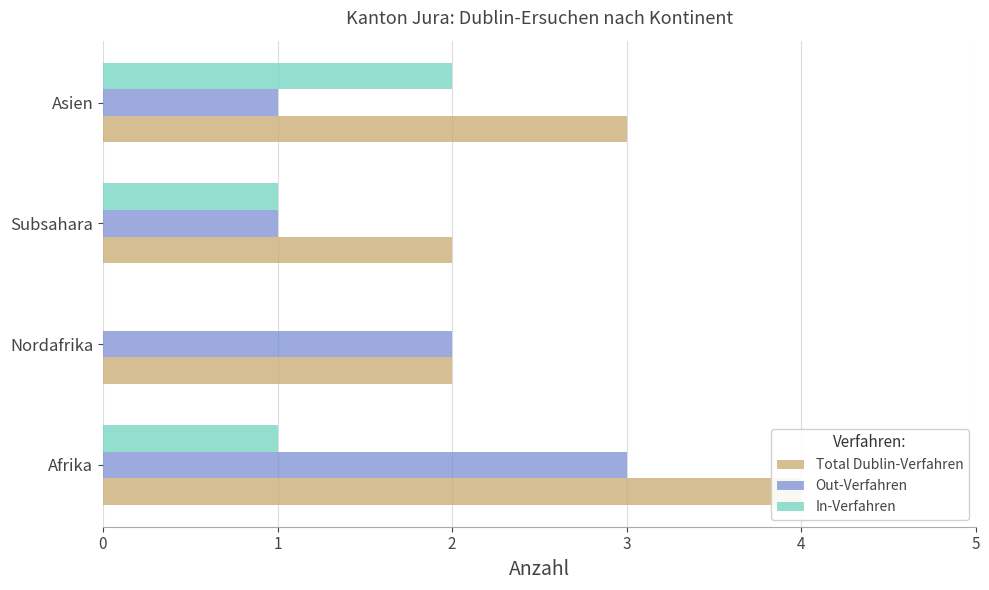

True or false: In-Verfahren has a value of 2 at Asien.

True